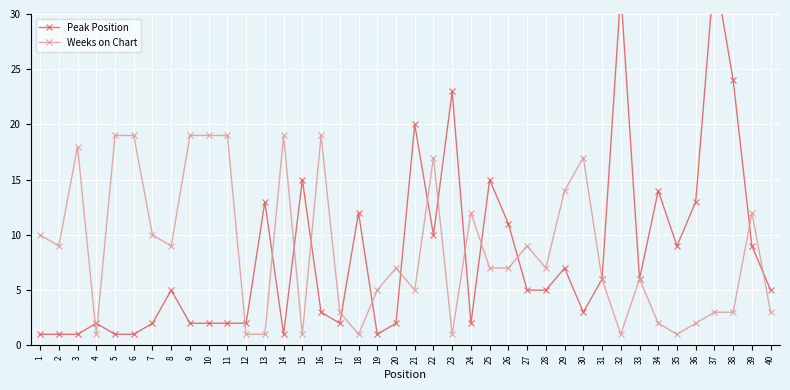

How many data points does each series have?

40